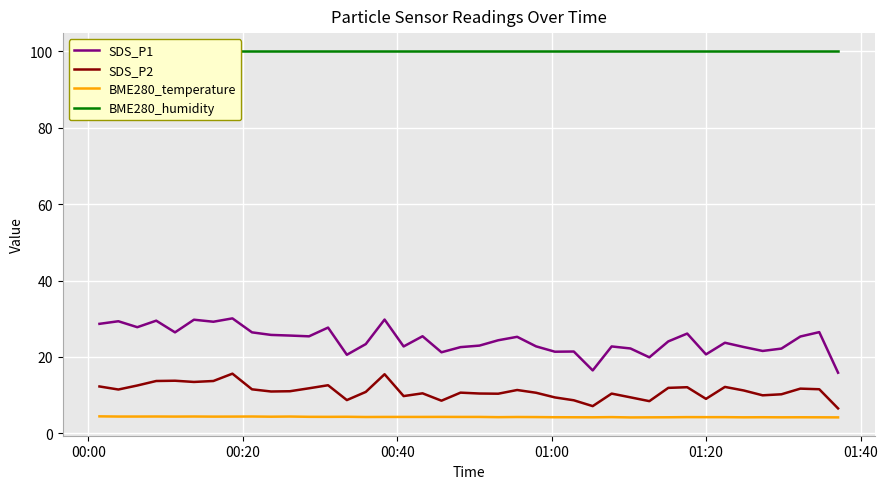

Which series has the largest total across all categories?

BME280_humidity